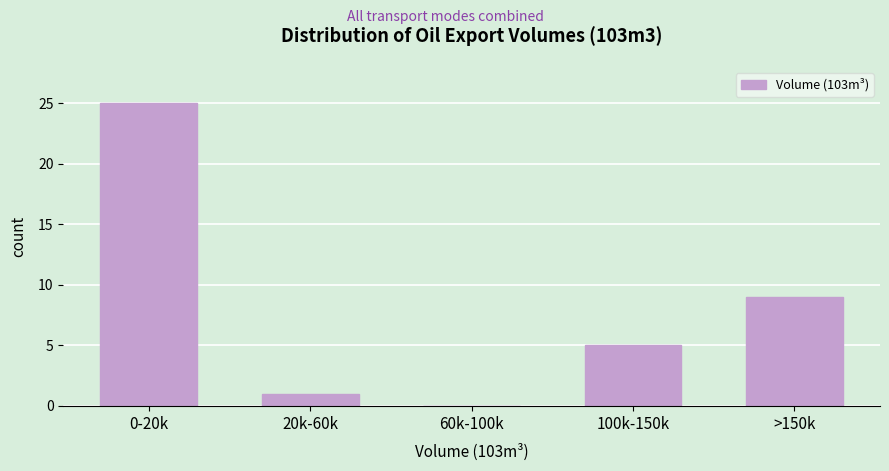

Reading left to right, list all the values displayed in this chart.

0-20k=25	20k-60k=1	60k-100k=0	100k-150k=5	>150k=9